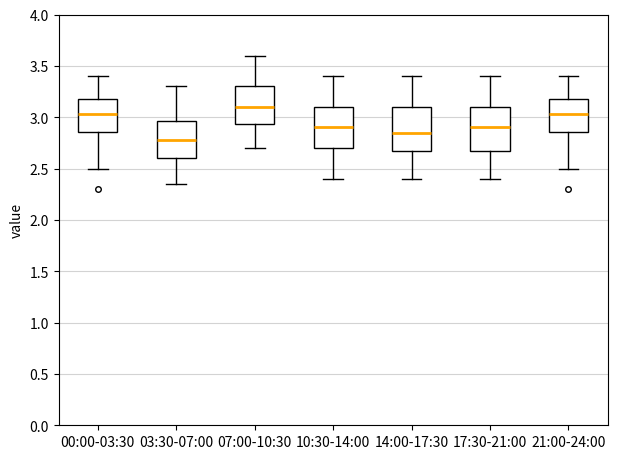

Reading left to right, read every box against the y-axis: the position of its median line, the range the box covers, and the ends of its whiskers. The values are not printed on the chart, so give them approximately, as read against the axis.

00:00-03:30: median 3.05, box 2.85 to 3.20, whiskers 2.50 to 3.40
03:30-07:00: median 2.80, box 2.60 to 2.95, whiskers 2.35 to 3.30
07:00-10:30: median 3.10, box 2.95 to 3.30, whiskers 2.70 to 3.60
10:30-14:00: median 2.90, box 2.70 to 3.10, whiskers 2.40 to 3.40
14:00-17:30: median 2.85, box 2.70 to 3.10, whiskers 2.40 to 3.40
17:30-21:00: median 2.90, box 2.70 to 3.10, whiskers 2.40 to 3.40
21:00-24:00: median 3.05, box 2.85 to 3.20, whiskers 2.50 to 3.40